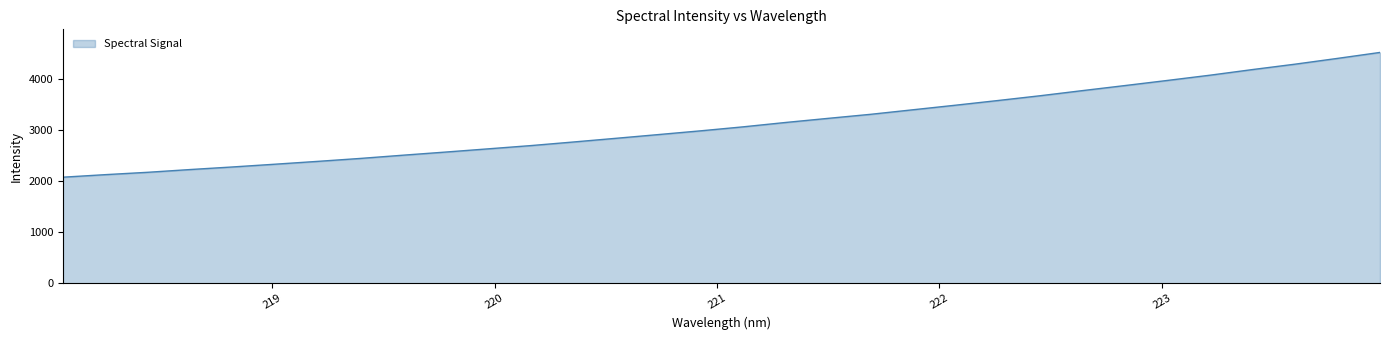

What is the maximum value shown in the chart?

4522.4